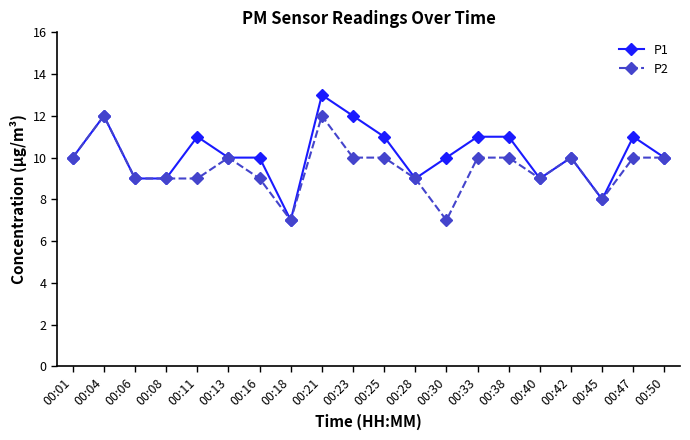

How many lines are shown in the chart?

2